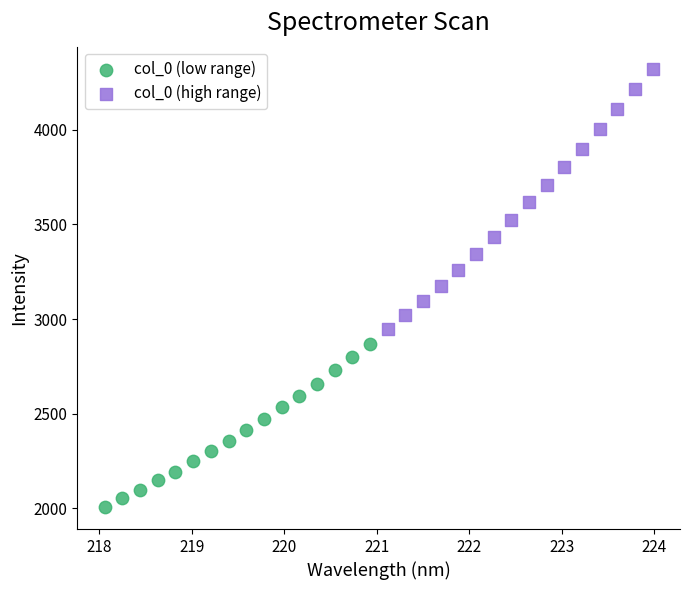

Which series contains the highest Y value?

col_0 (high range)